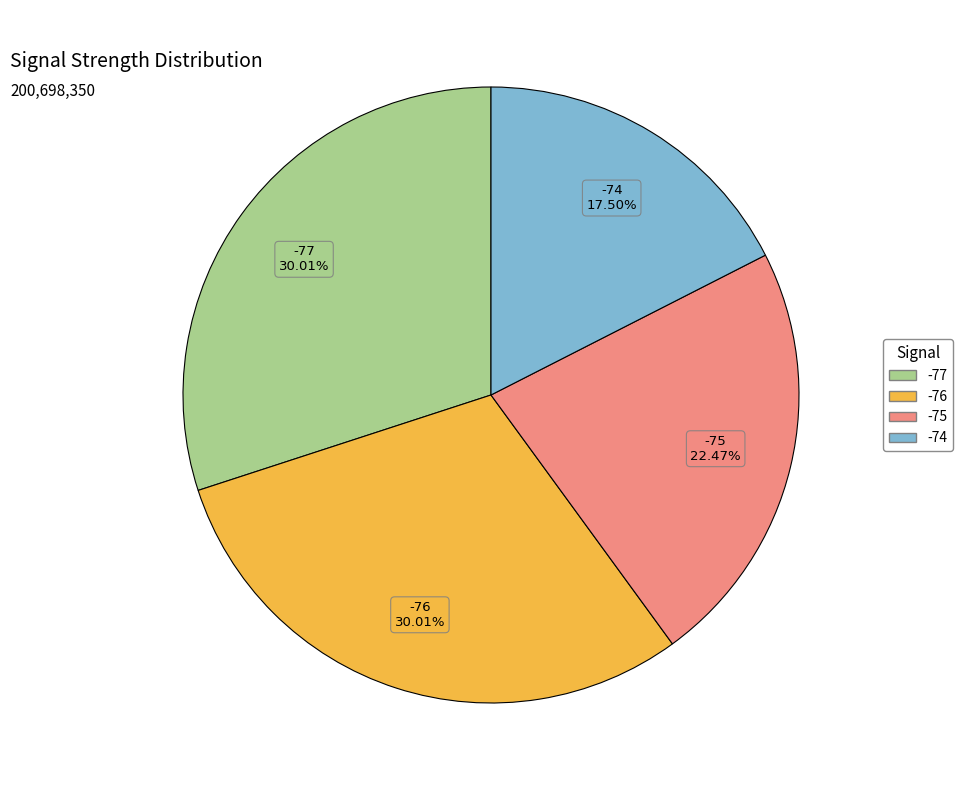

Does any single category account for the majority?

No